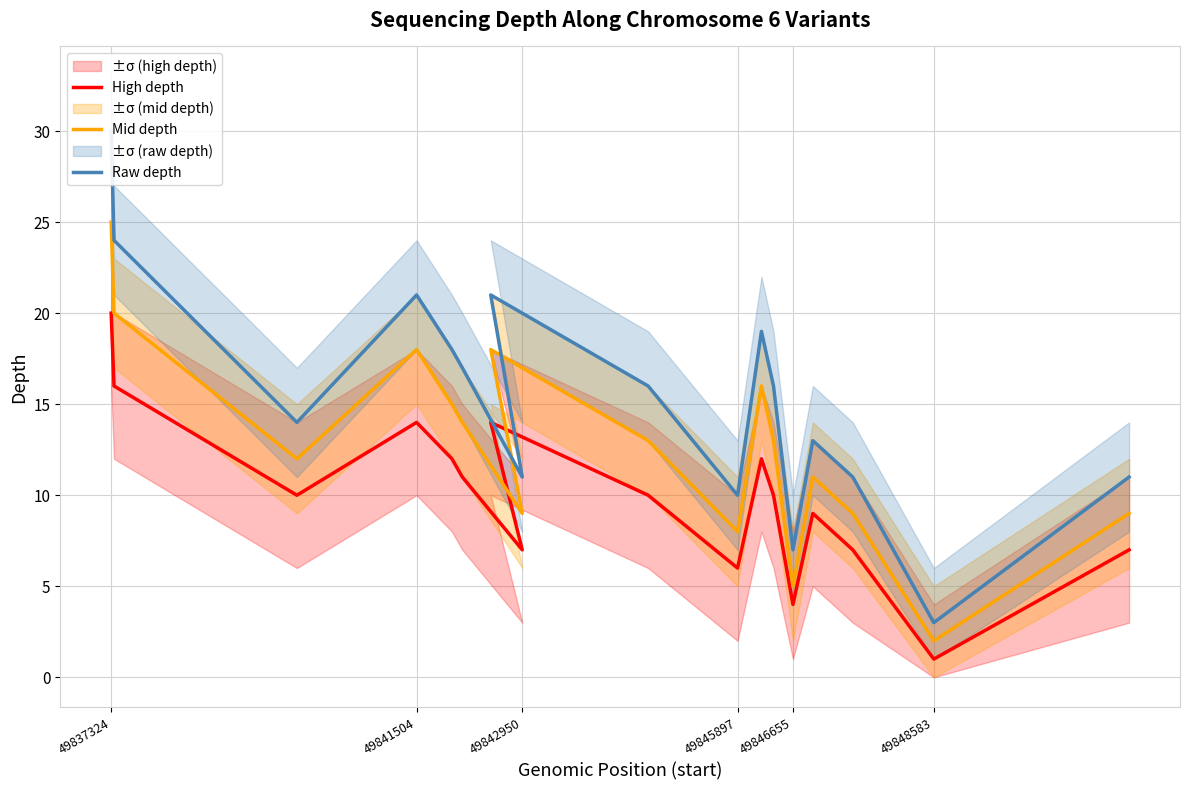

Where does the Mid depth series first go above 13?

49837324